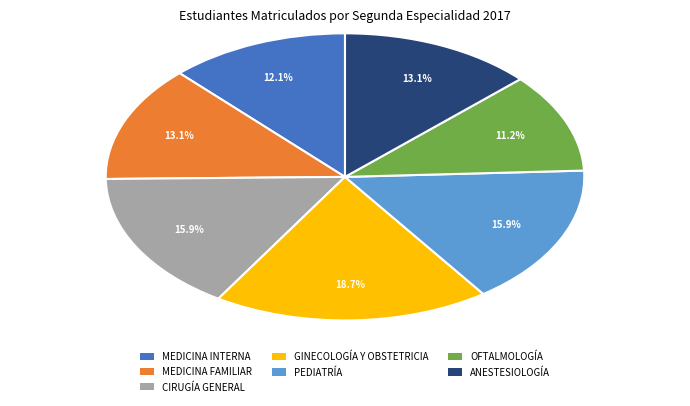

Which slice is the largest?

GINECOLOGÍA Y OBSTETRICIA